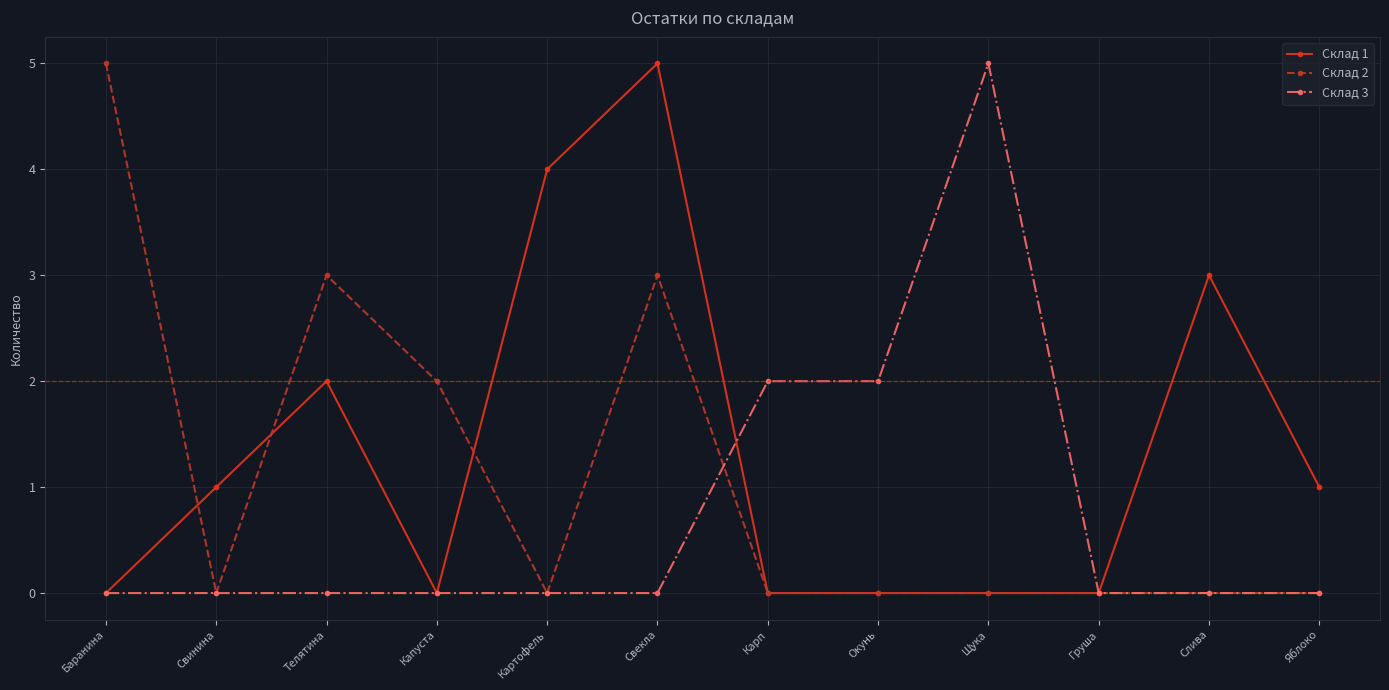

Reading left to right, list all the values displayed in this chart.

Склад 1: 0	1	2	0	4	5	0	0	0	0	3	1
Склад 2: 5	0	3	2	0	3	0	0	0	0	0	0
Склад 3: 0	0	0	0	0	0	2	2	5	0	0	0